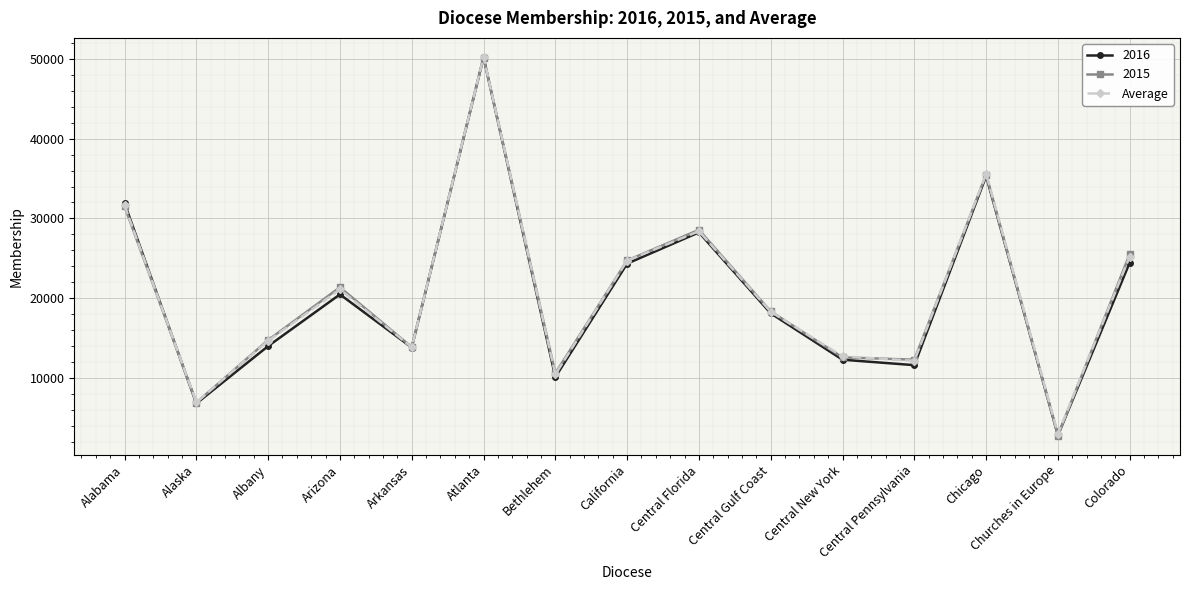

Which series has the widest spread of values?

2015